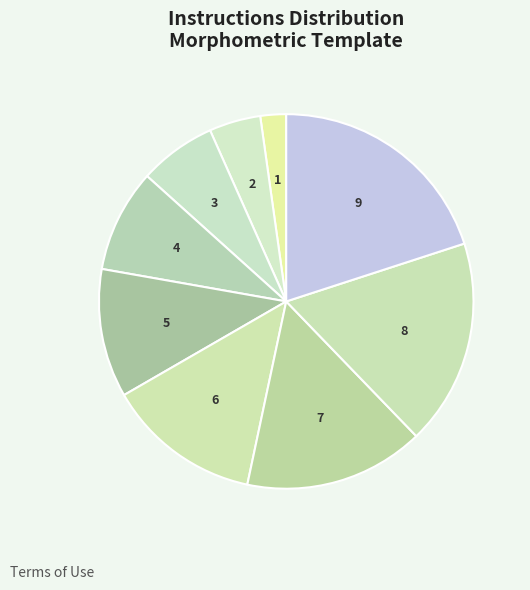

Do 8 and 1 together represent more than half of the pie?

No